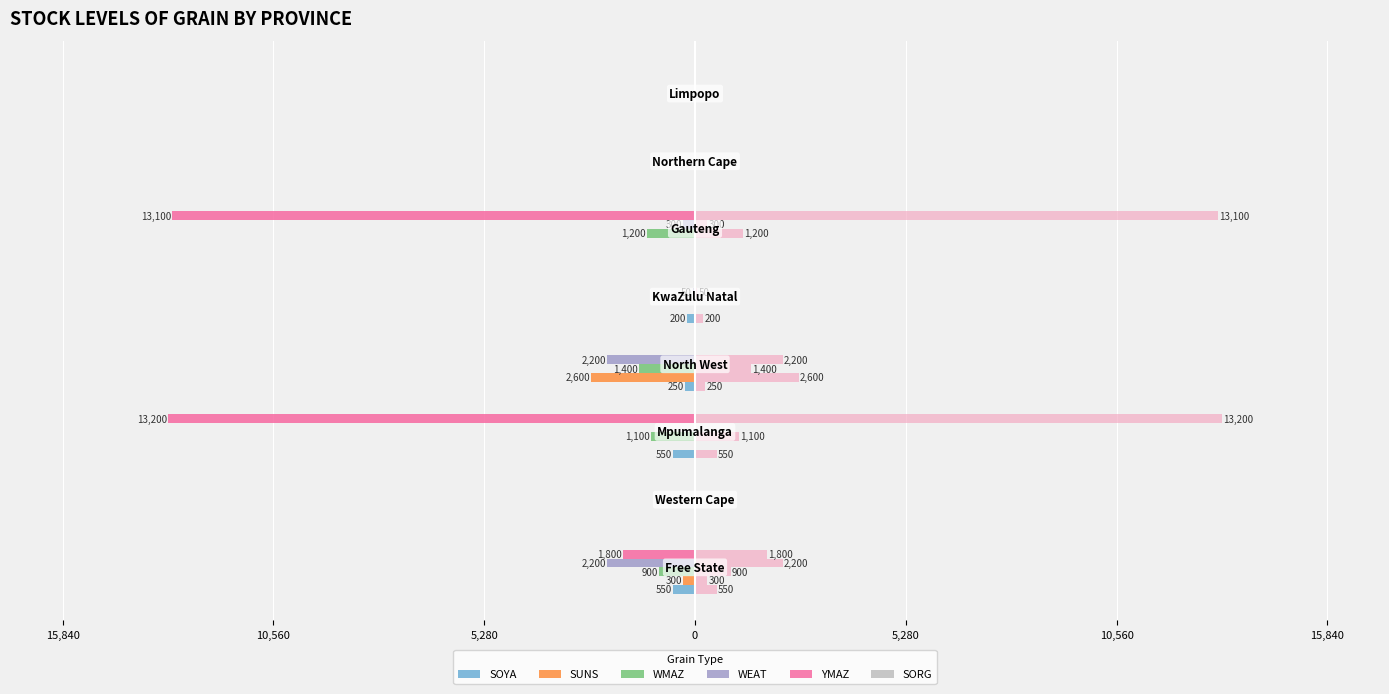

How many bars are there in total?

48